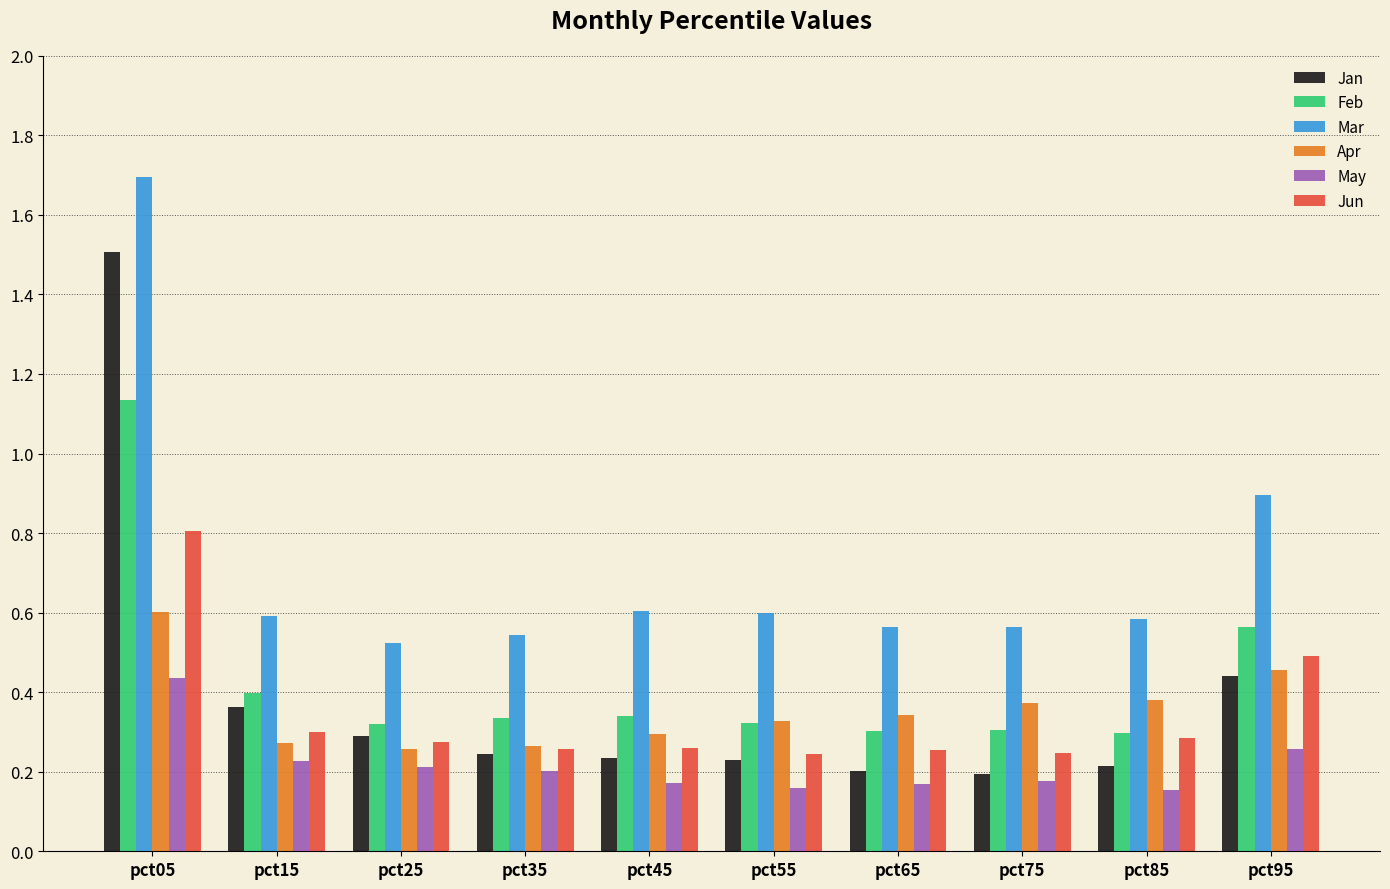

Which series has the largest total across all categories?

Mar